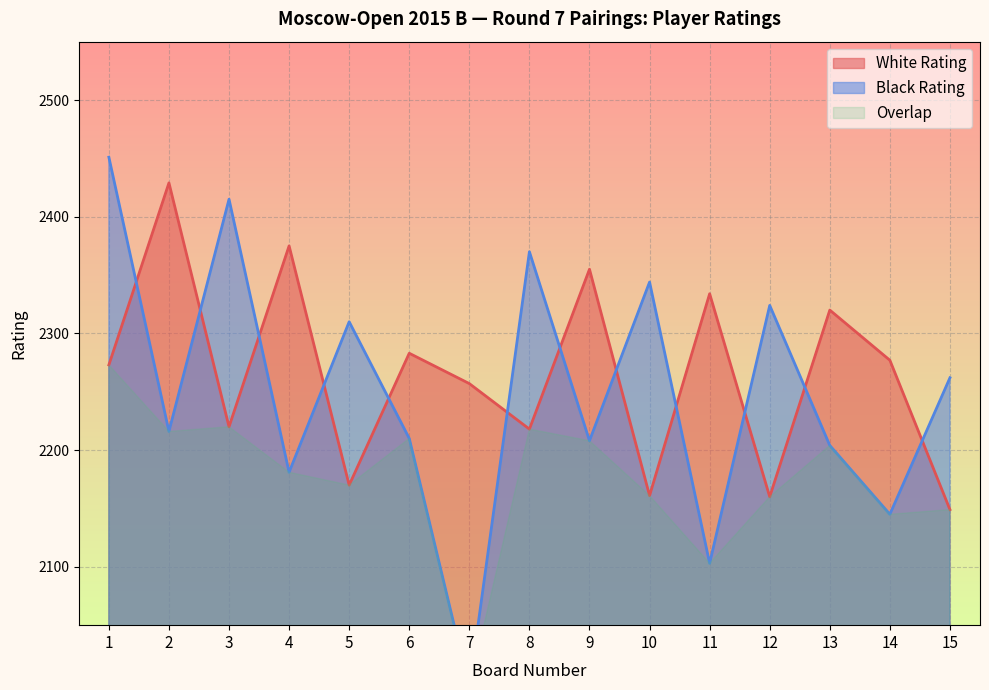

The value of Black Rating at 7 is 1996. True or false?

True